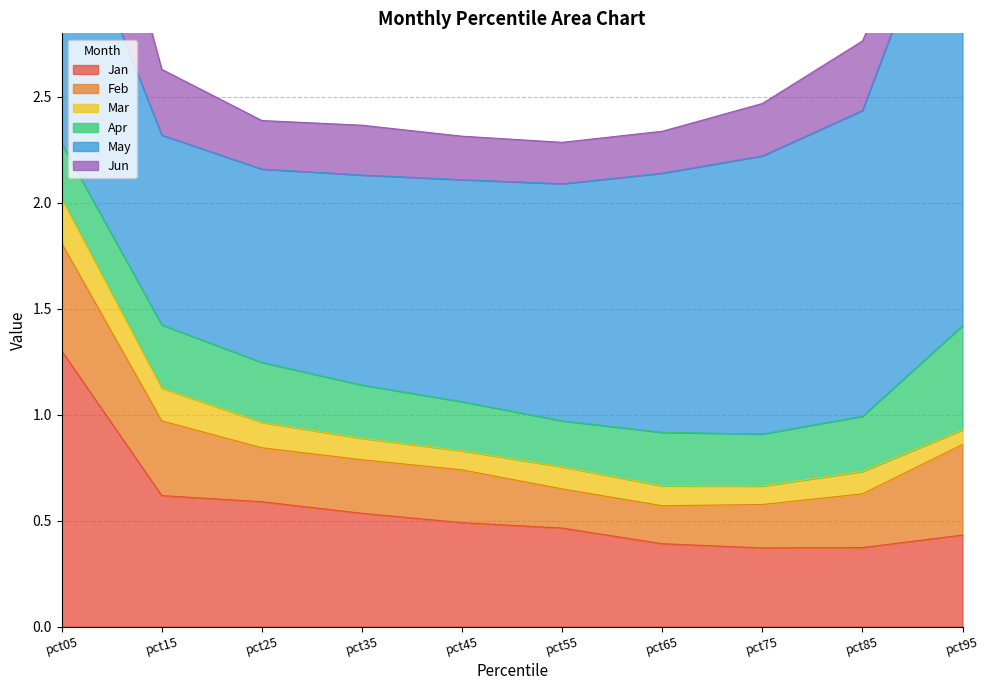

Read the Feb value at pct65.

0.2